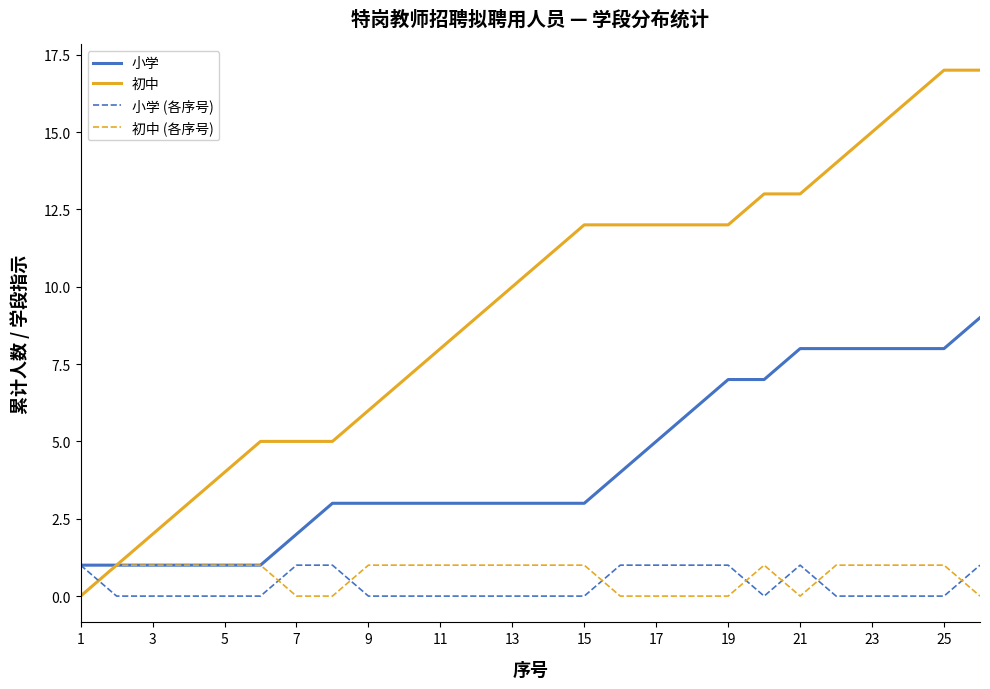

What is the greatest value displayed?

17